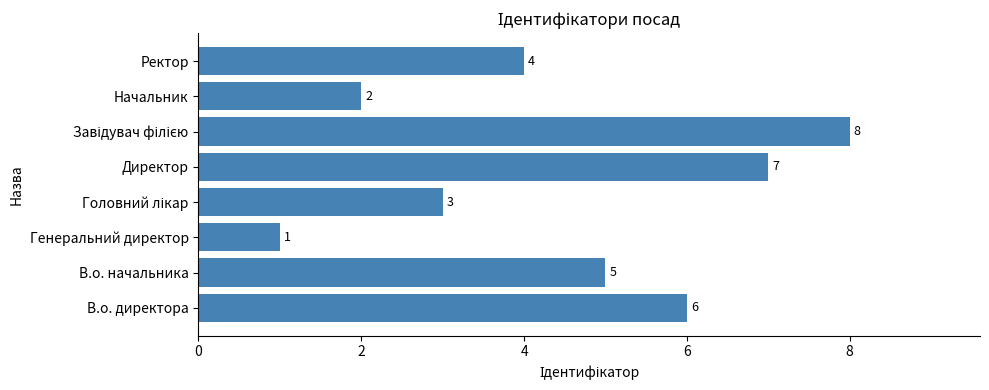

What is the sum of all values?

36